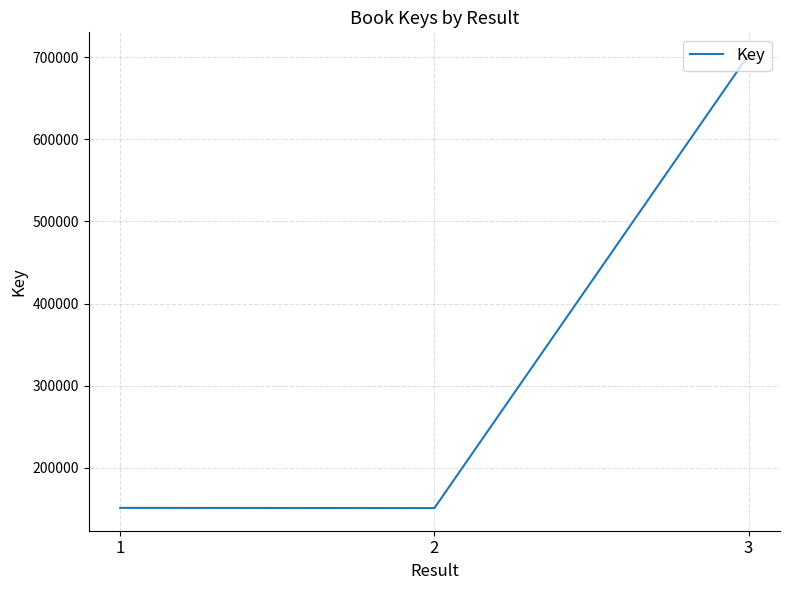

What is the minimum value shown in the chart?

150876